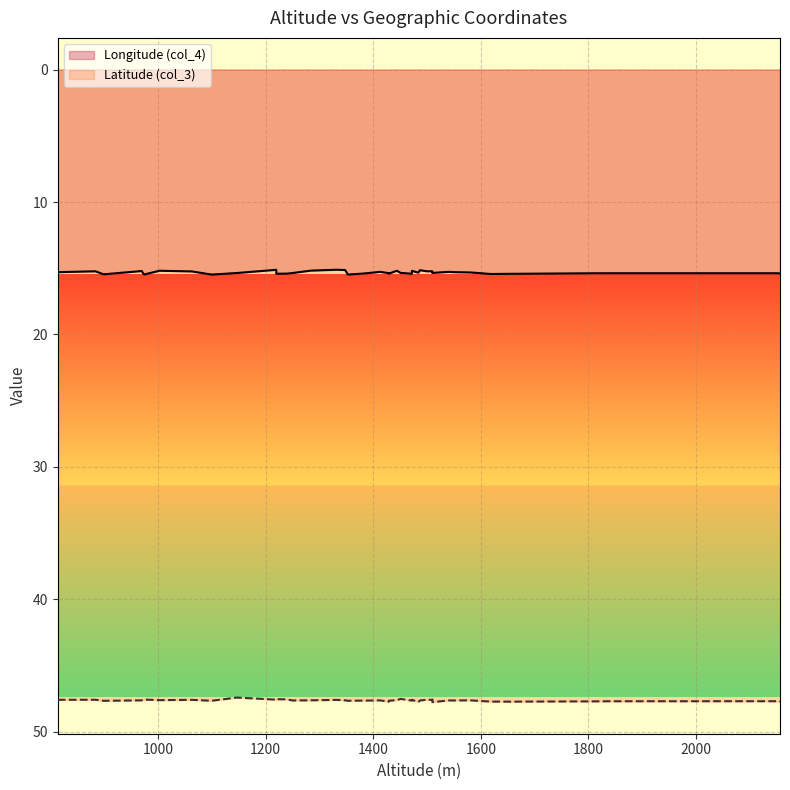

What is the sum of the Latitude (col_3) values at 1550 and 2156?

95.3